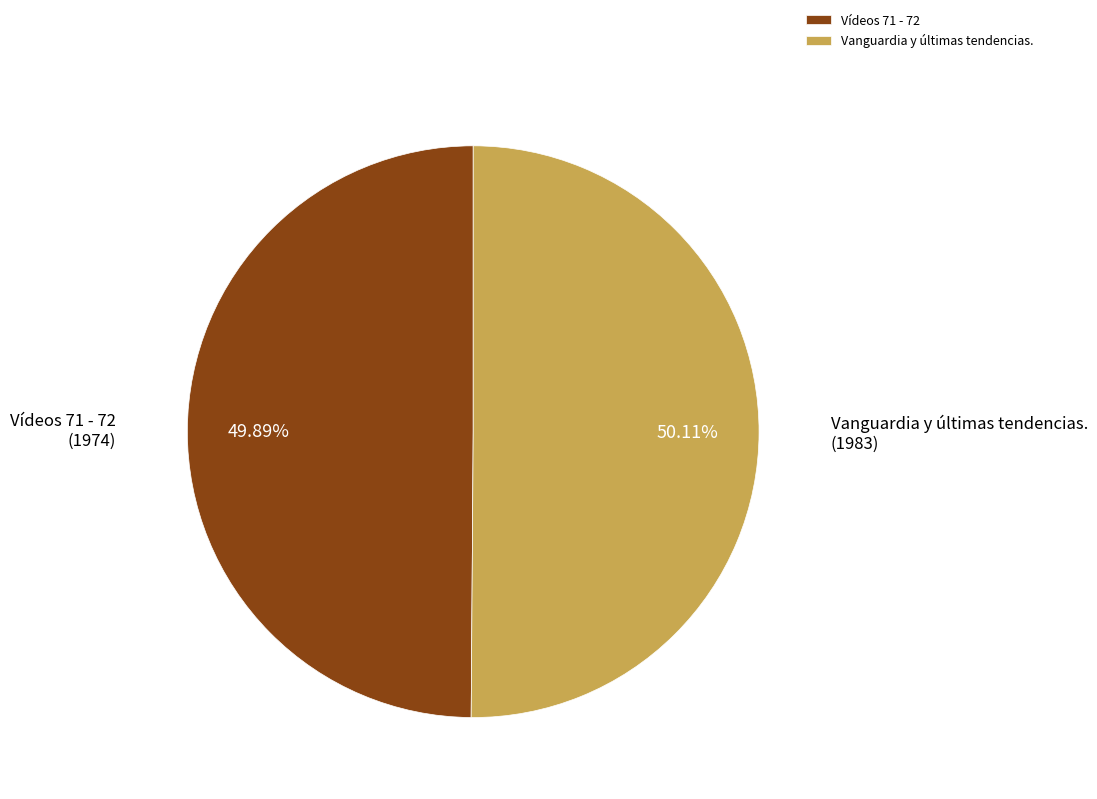

What is the ratio of the value at Vídeos 71 - 72 to the value at Vanguardia y últimas tendencias.?

1.0